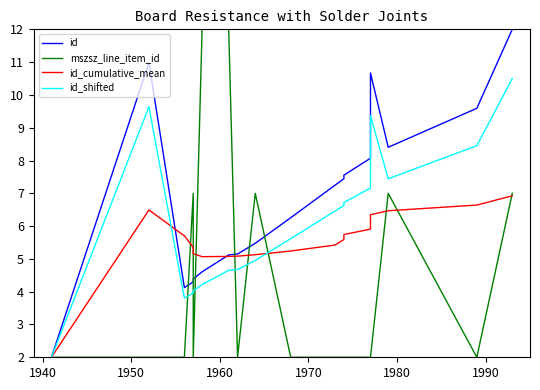

True or false: mszsz_line_item_id and id_shifted intersect in this chart.

True